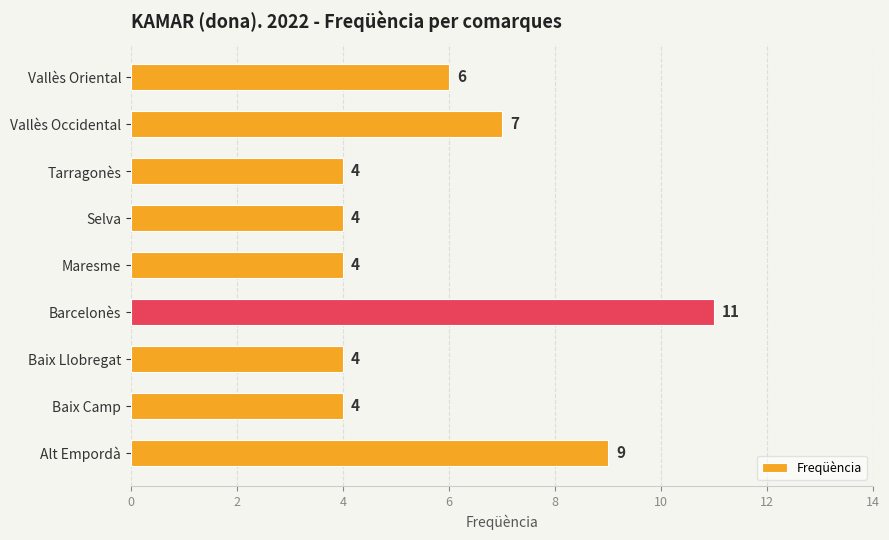

Is it true that the value at Baix Camp is 4?

True